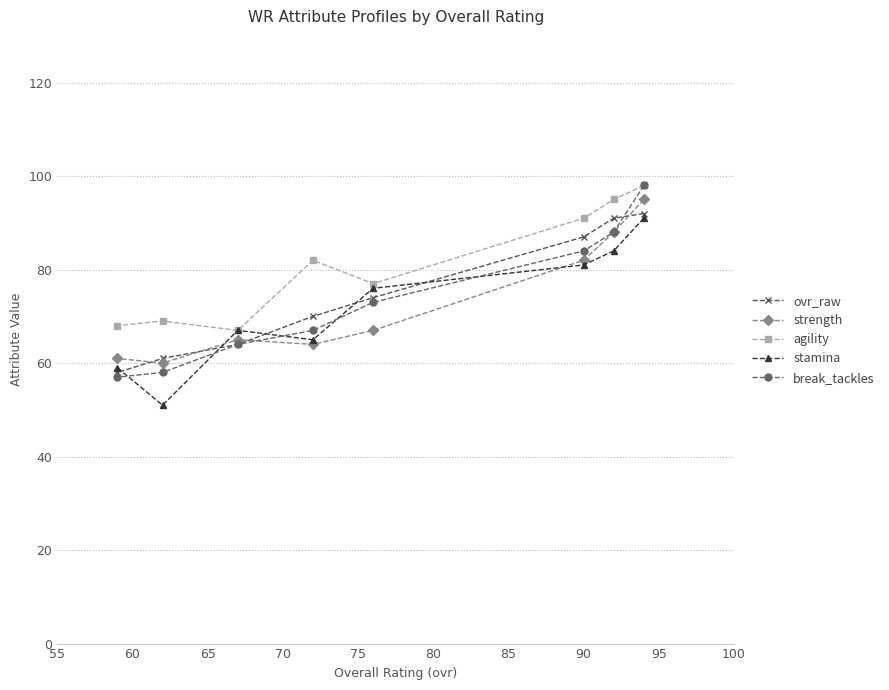

What is the difference between the maximum and minimum values in the stamina series?

40